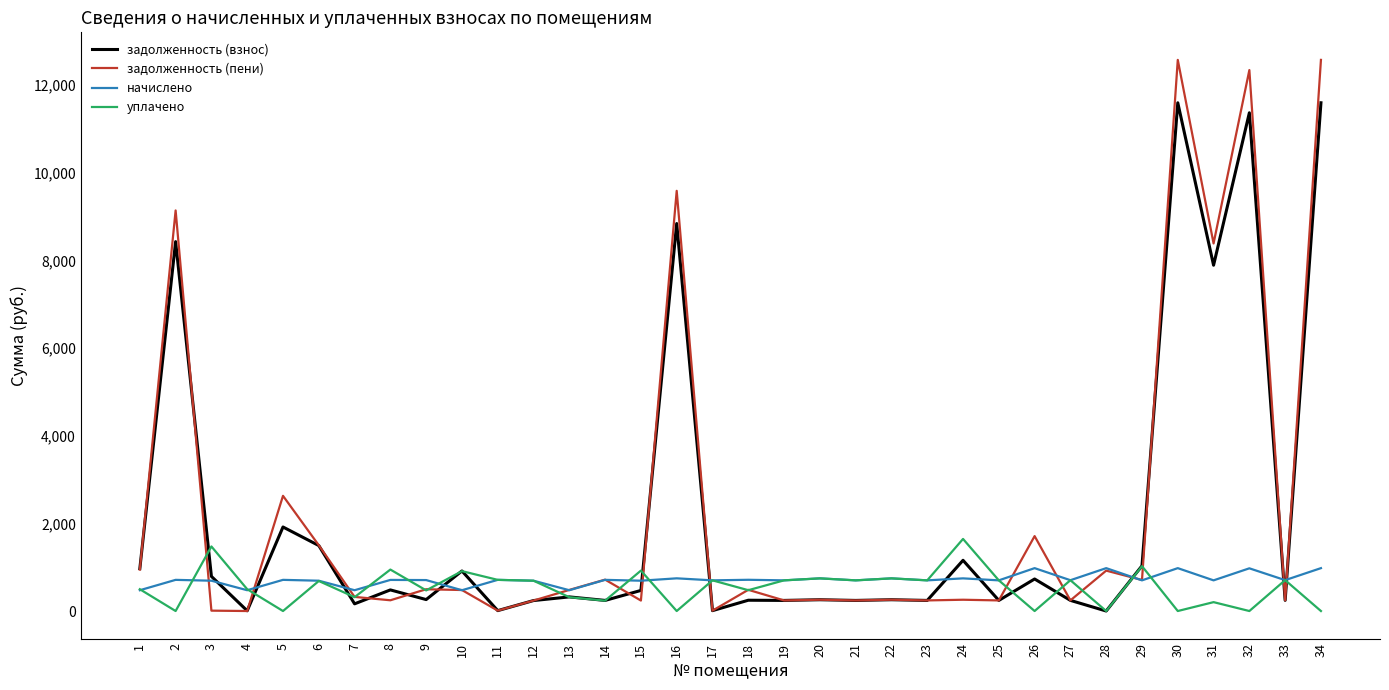

How many distinct data groups are displayed?

4